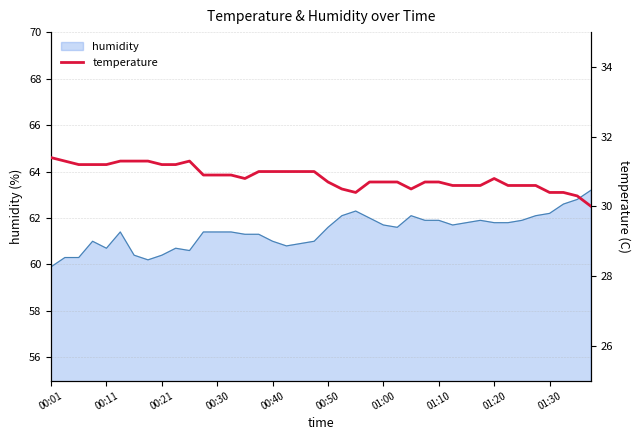

The value of humidity at 00:40 is 61.0. True or false?

True